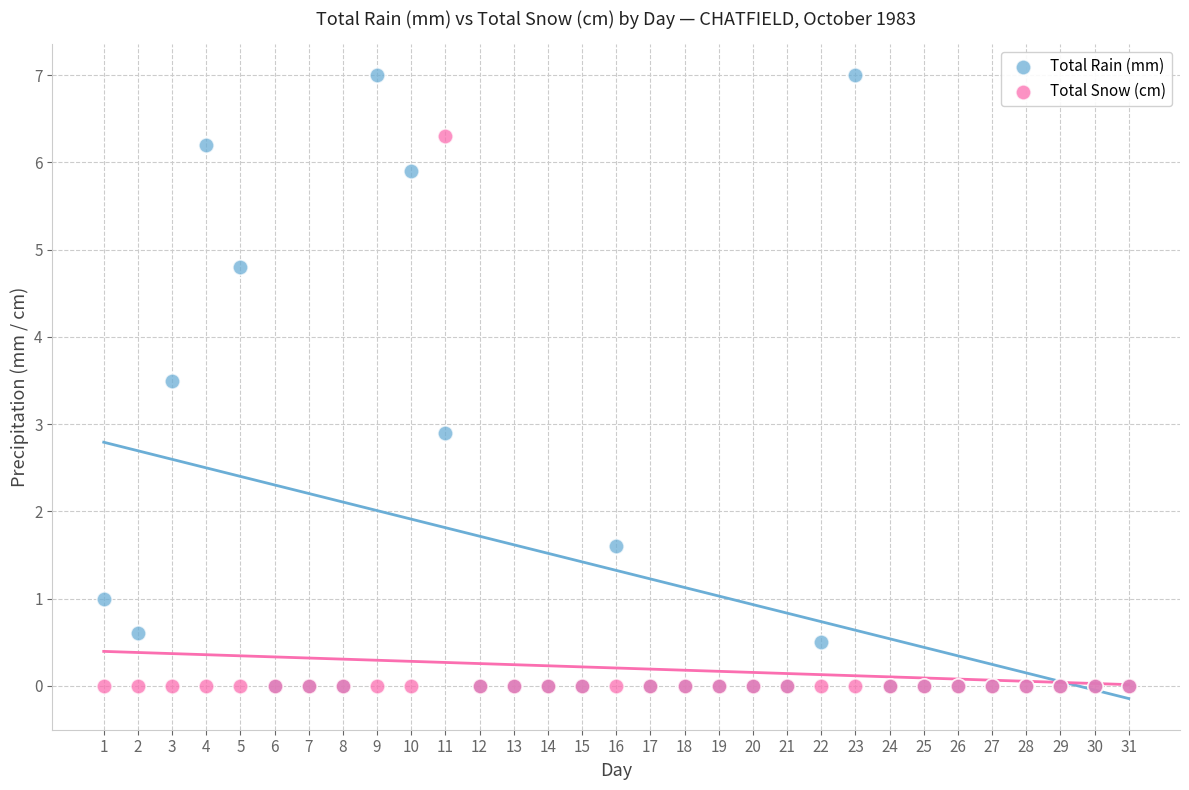

What are all the series names shown in the legend?

Total Rain (mm), Total Snow (cm)